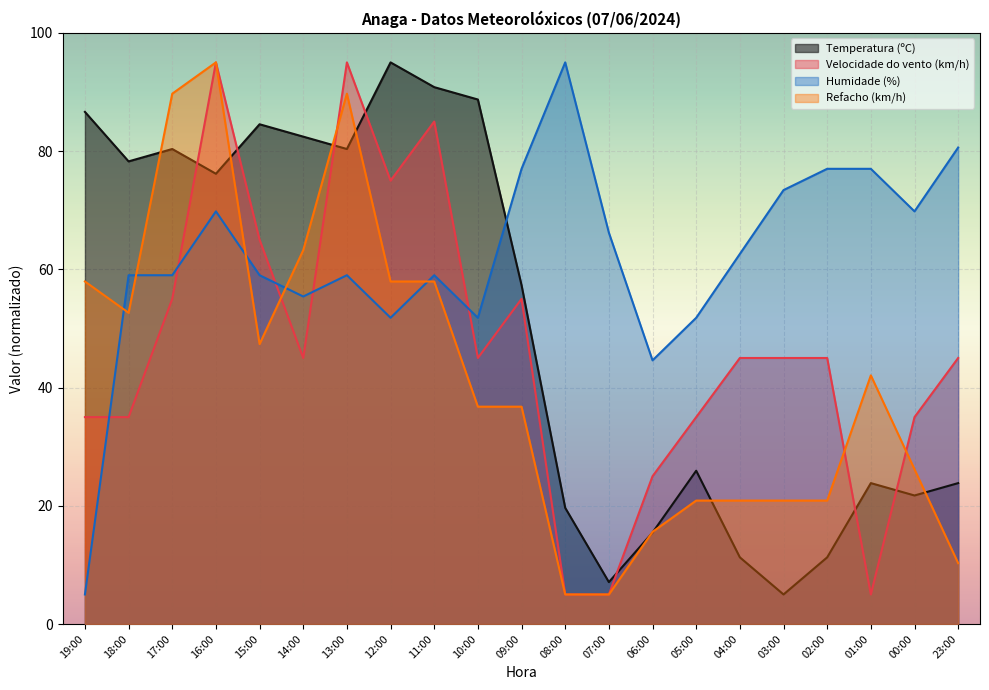

Reading left to right, transcribe all the data shown in this chart.

Temperatura (ºC): 86.6	78.3	80.3	76.2	84.5	82.4	80.3	95.0	90.8	88.7	57.3	19.7	7.1	15.5	25.9	11.3	5.0	11.3	23.8	21.7	23.8
Velocidade do vento (km/h): 35.0	35.0	55.0	95.0	65.0	45.0	95.0	75.0	85.0	45.0	55.0	5.0	5.0	25.0	35.0	45.0	45.0	45.0	5.0	35.0	45.0
Humidade (%): 5.0	59.0	59.0	69.8	59.0	55.4	59.0	51.8	59.0	51.8	77.0	95.0	66.2	44.6	51.8	62.6	73.4	77.0	77.0	69.8	80.6
Refacho (km/h): 57.9	52.6	89.7	95.0	47.4	63.2	89.7	57.9	57.9	36.8	36.8	5.0	5.0	15.6	20.9	20.9	20.9	20.9	42.1	26.2	10.3